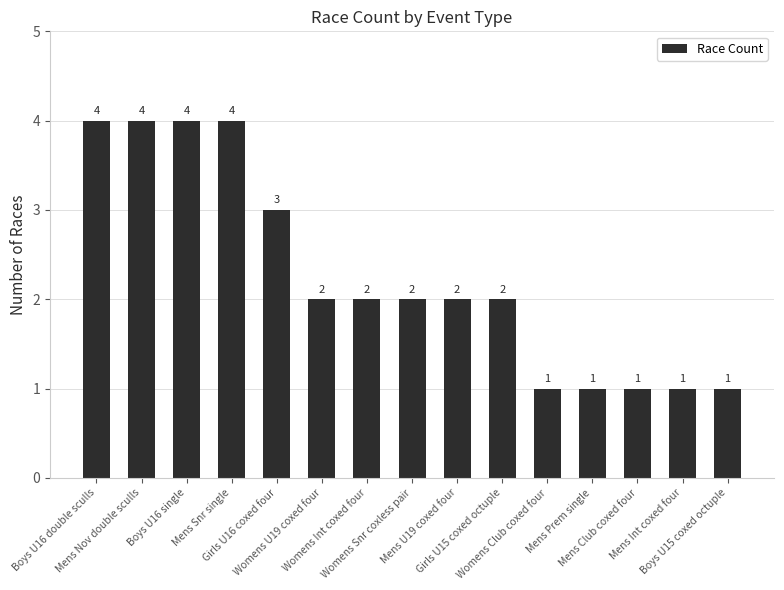

What is the value of the 1st bar from the left?

4